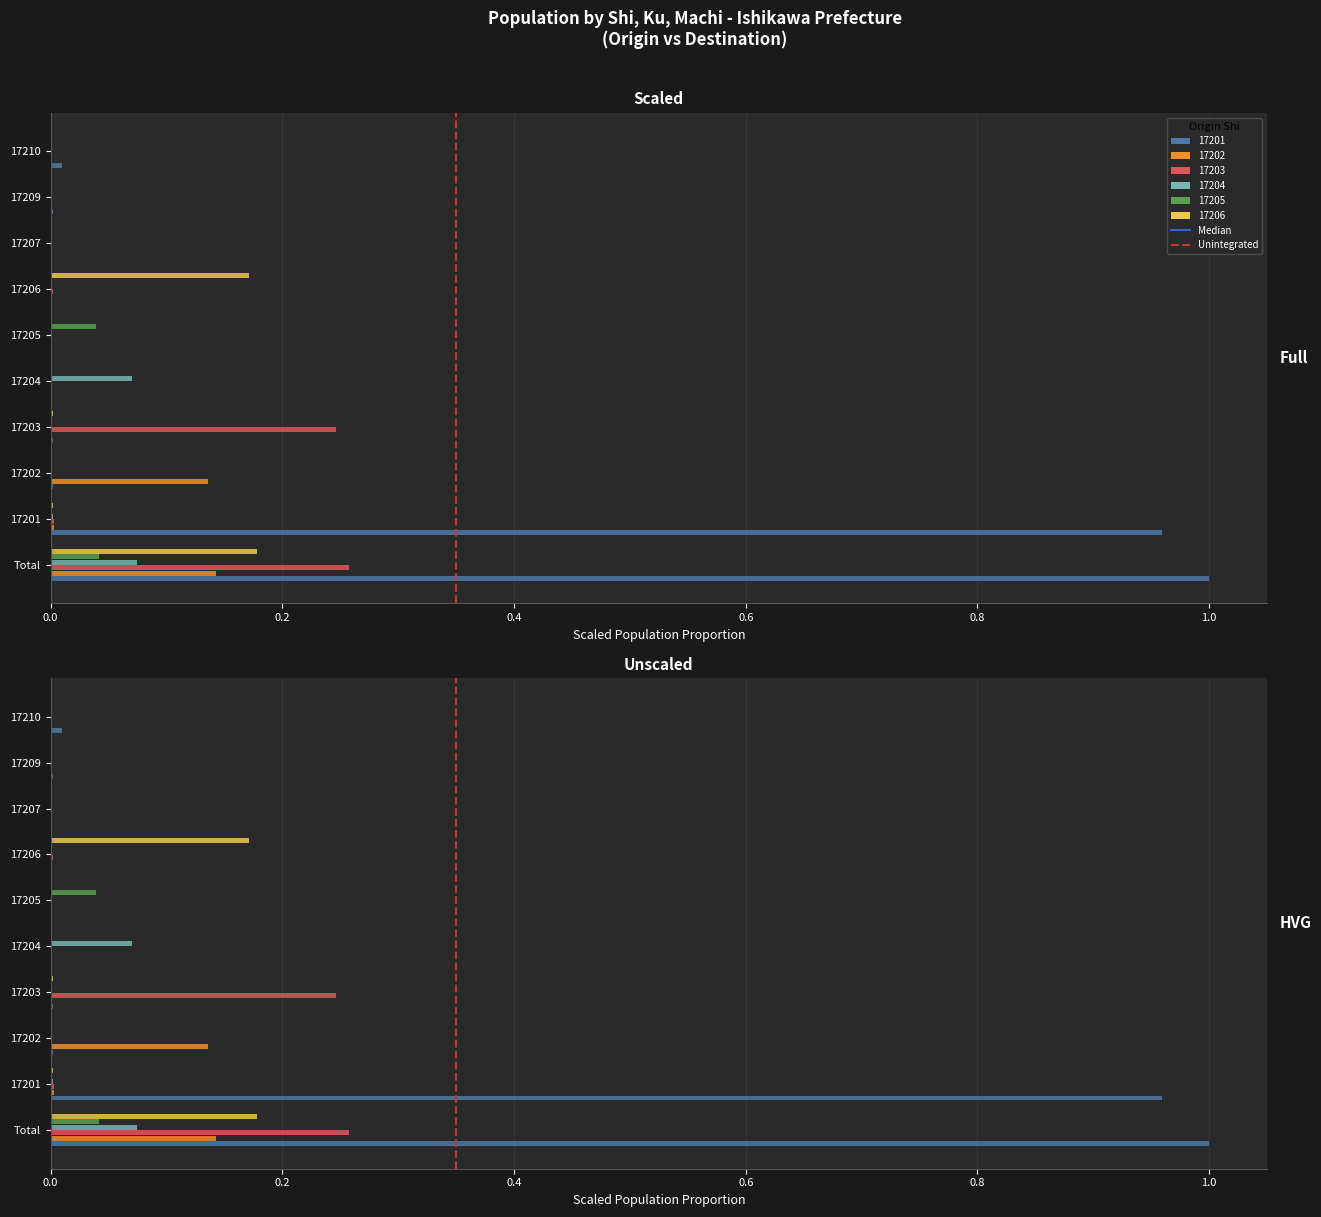

Is the value of Median at 0.2 greater than the value of Unintegrated at 0.0?

Yes